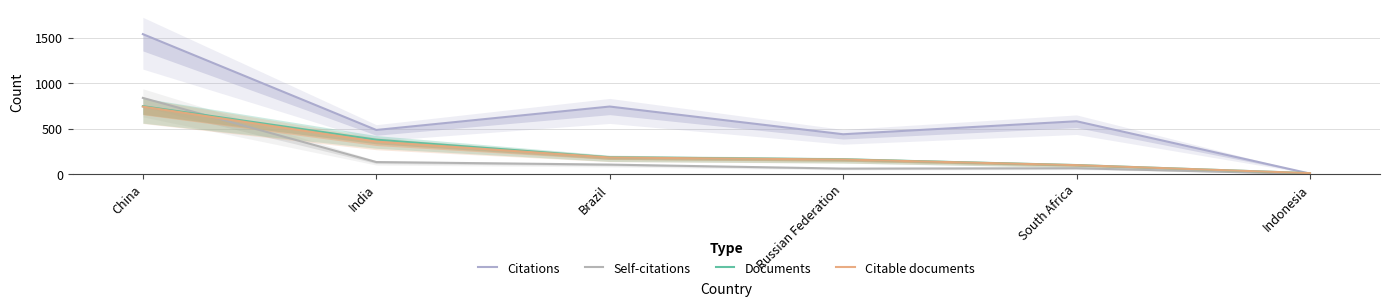

What is the label of the 5th point from the left?

South Africa